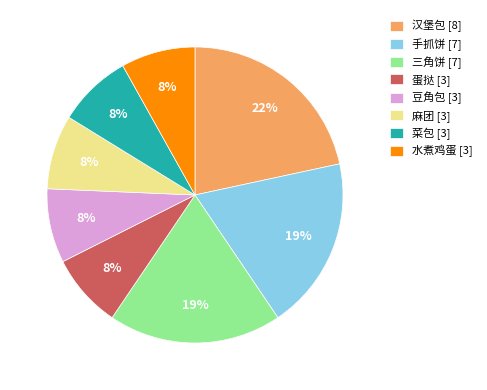

Is there any slice that represents more than half of the pie?

No